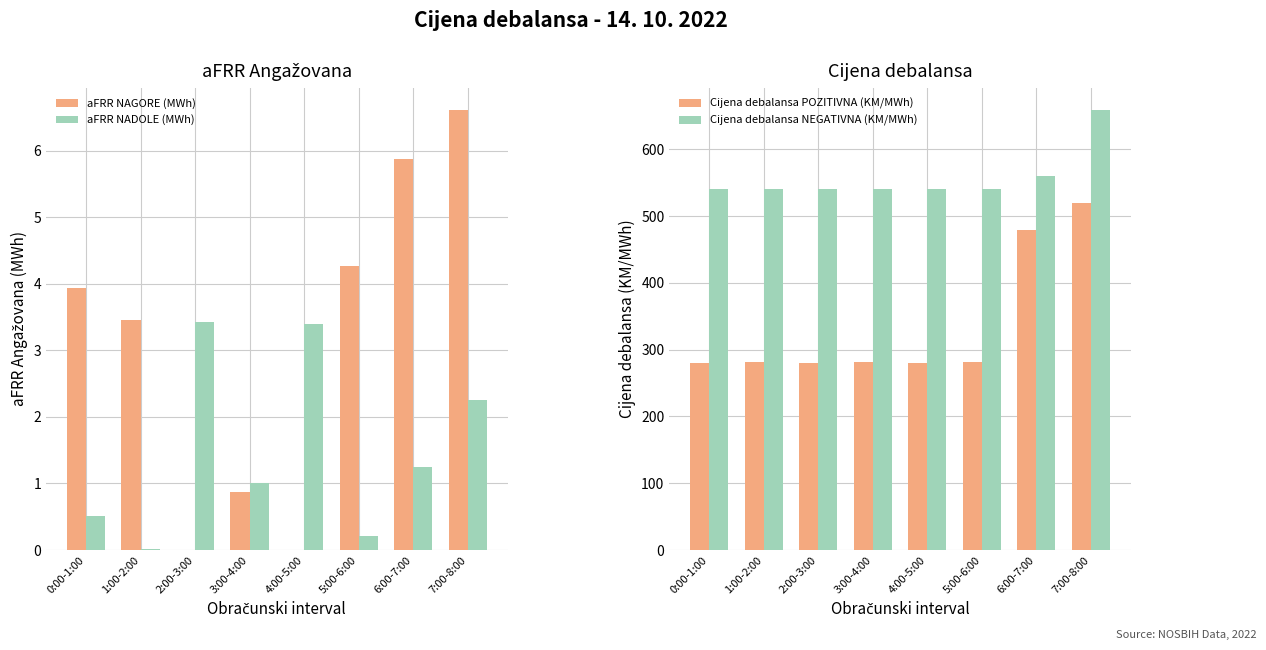

Which series has the widest spread of values?

Cijena debalansa POZITIVNA (KM/MWh)